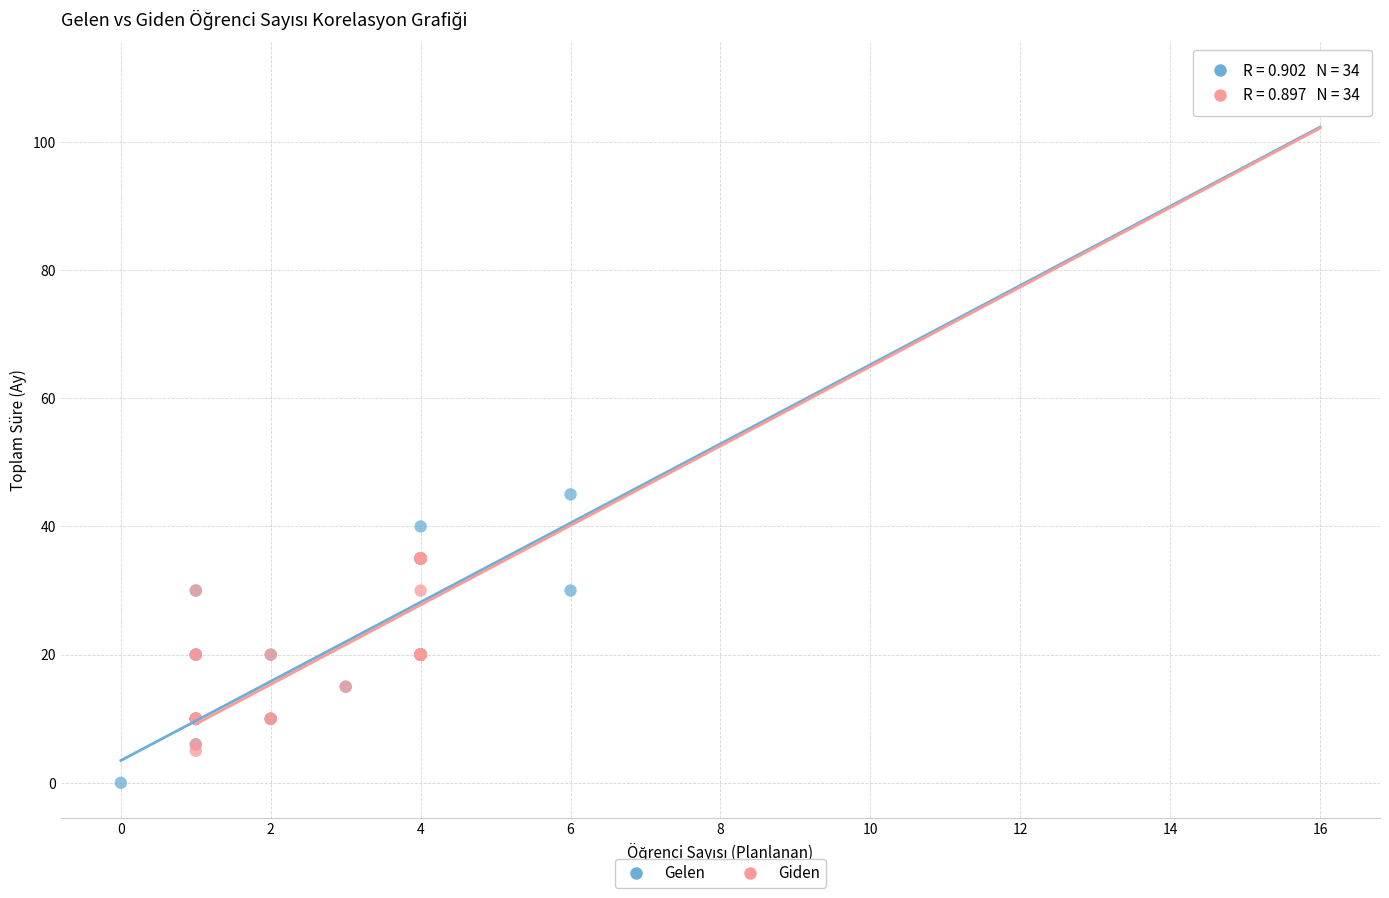

What are all the series names shown in the legend?

Gelen, Giden